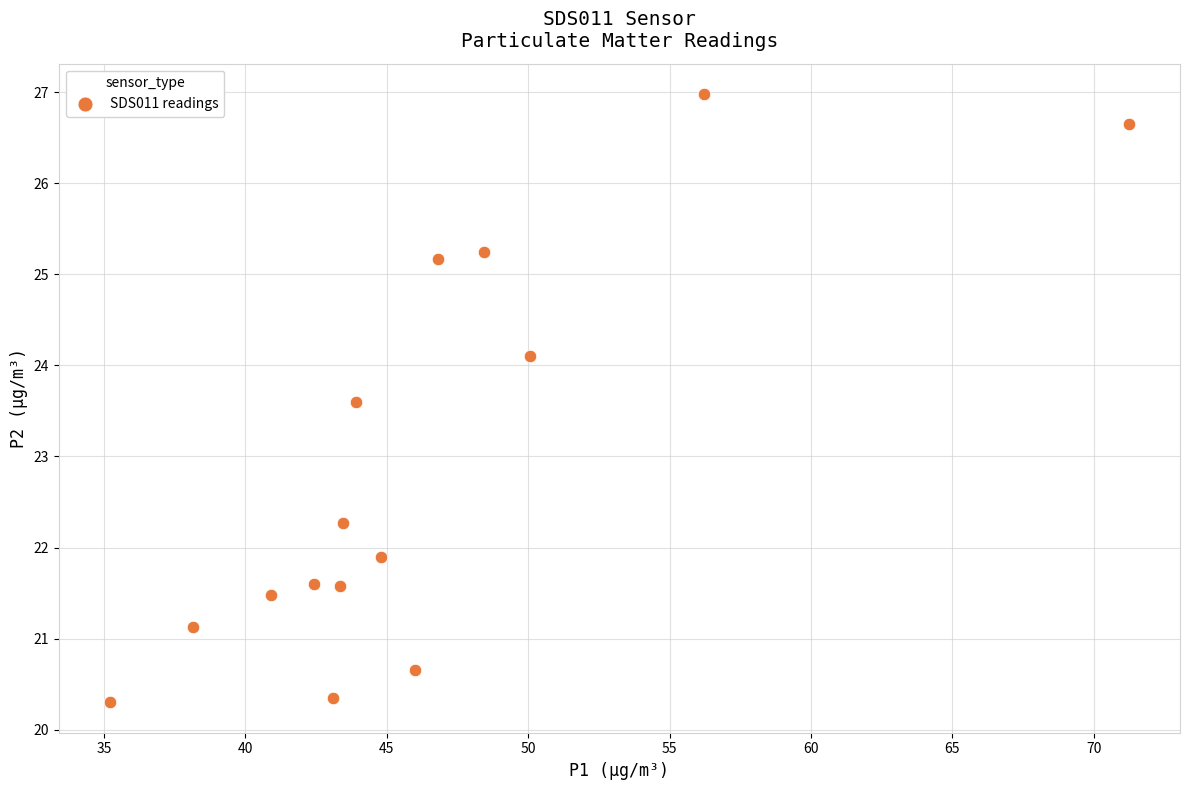

What is the range of Y values (max minus min)?

6.7